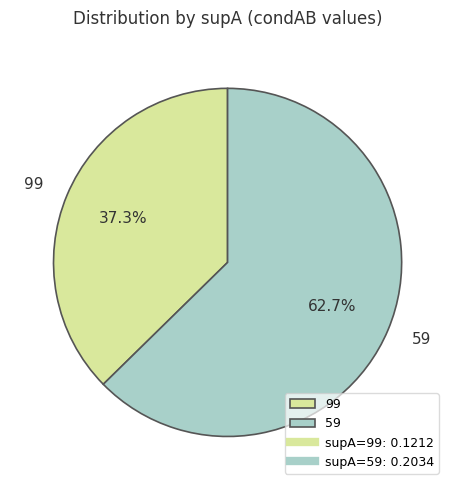

To the nearest percent, what is the difference between the 99 and 59 slice percentages?

25%